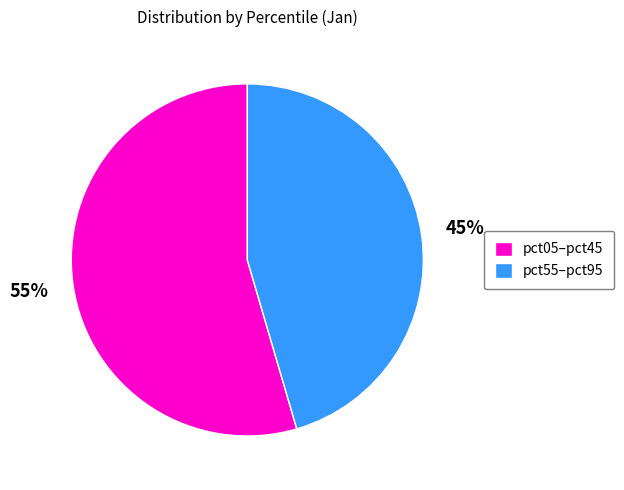

To the nearest percent, what is the average slice percentage?

50%